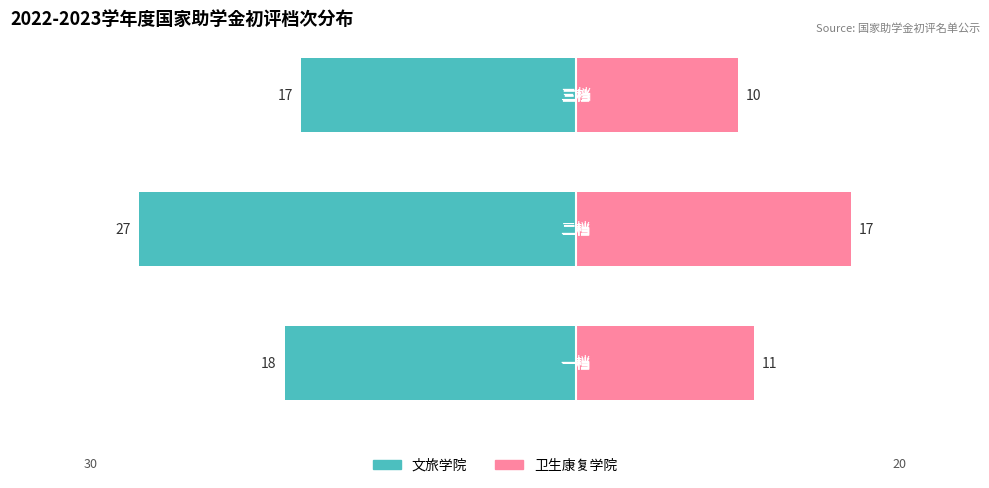

The value of 卫生康复学院 at 0 is 11. True or false?

True